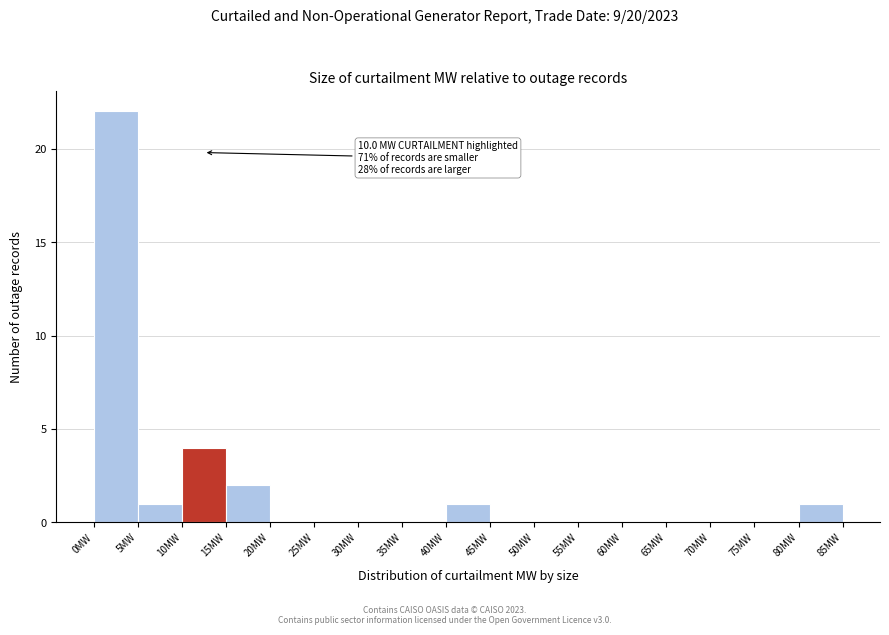

Which range on the x-axis has the tallest bar?

0 to 5